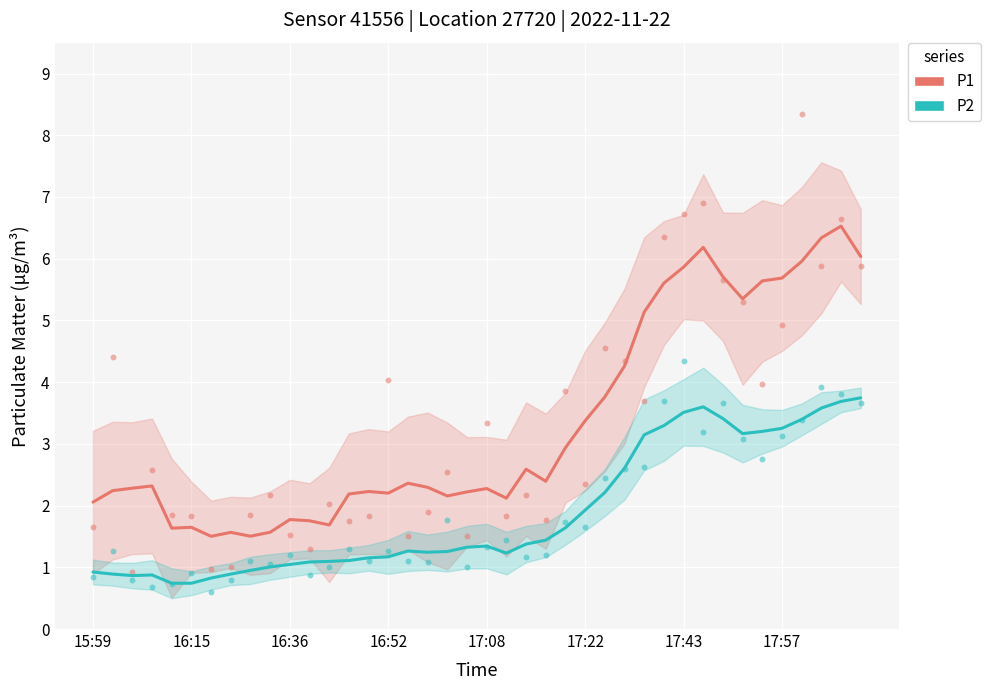

Which series contains the lowest Y value?

P2